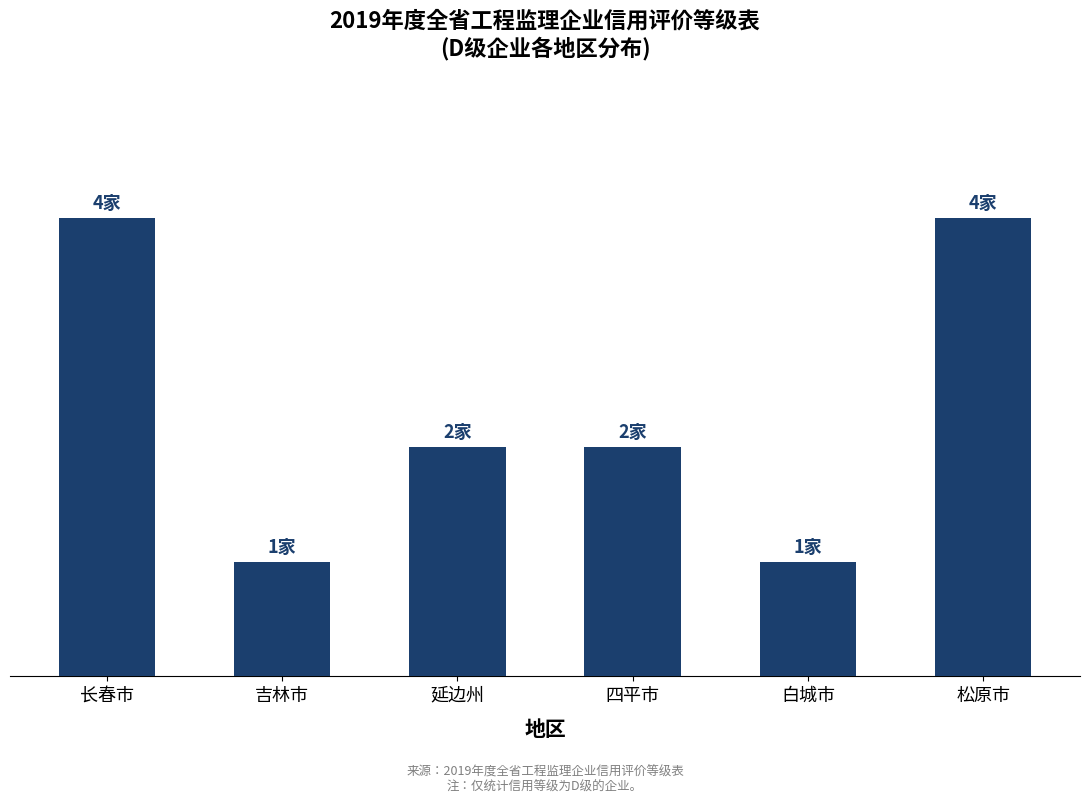

What is the value of the 6th bar from the left?

4